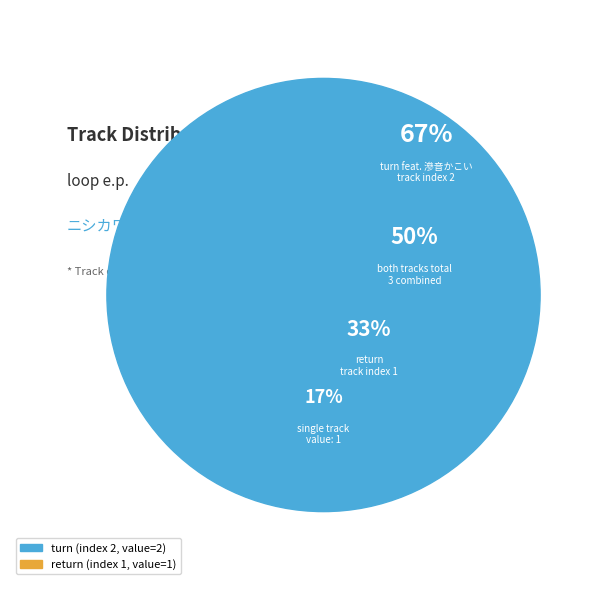

Which slice is the largest?

turn